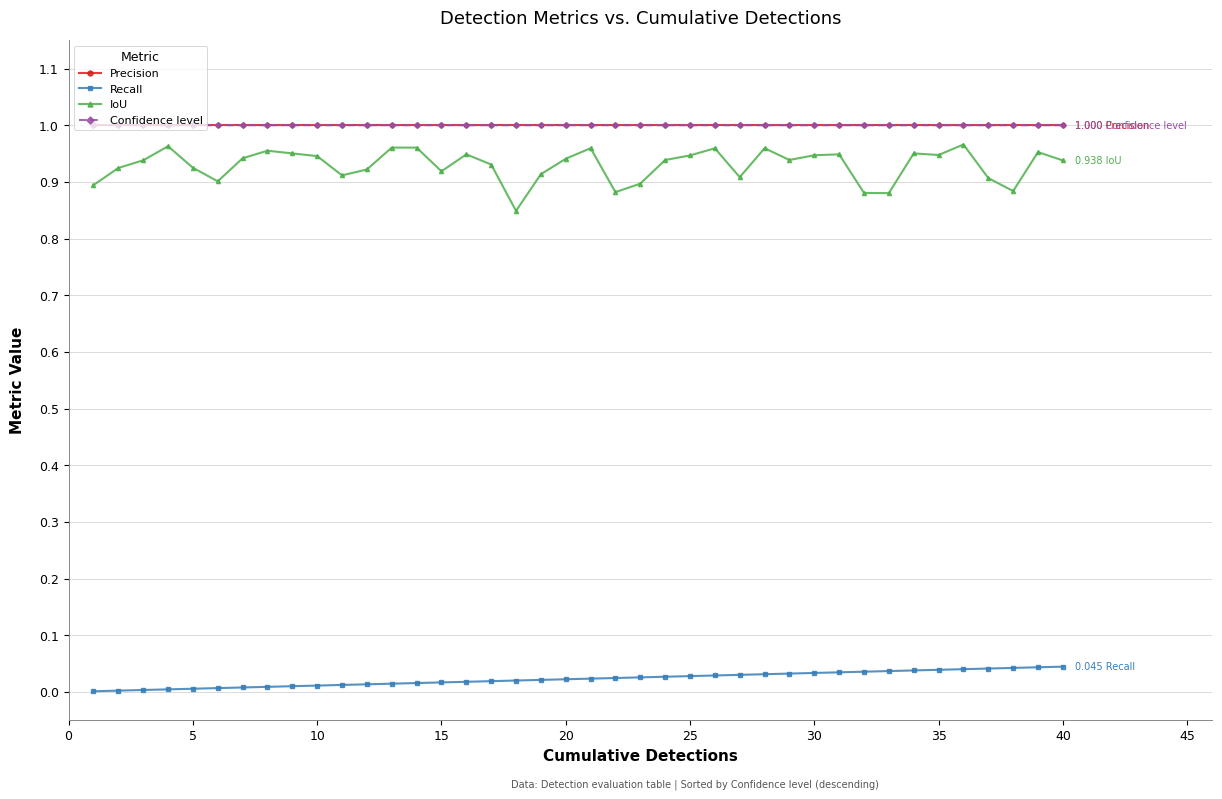

Which series has the largest range (max minus min)?

IoU